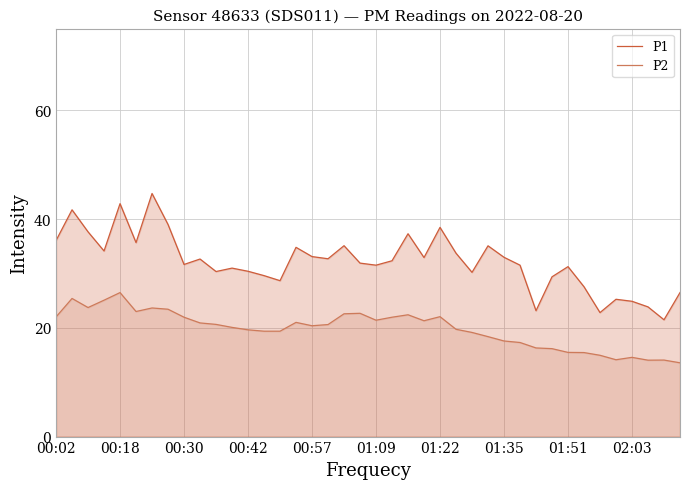

True or false: P1 has more than 0 points higher than both neighbors.

True